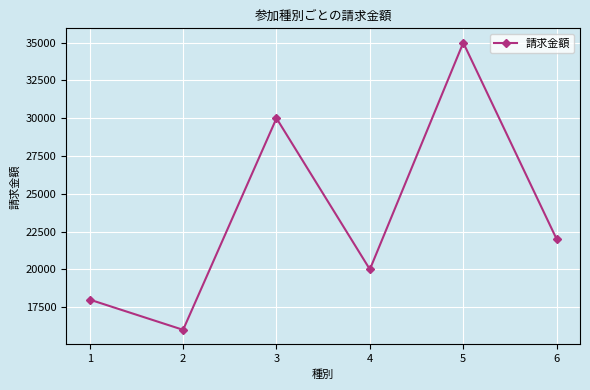

What is the sum of all values?

141000